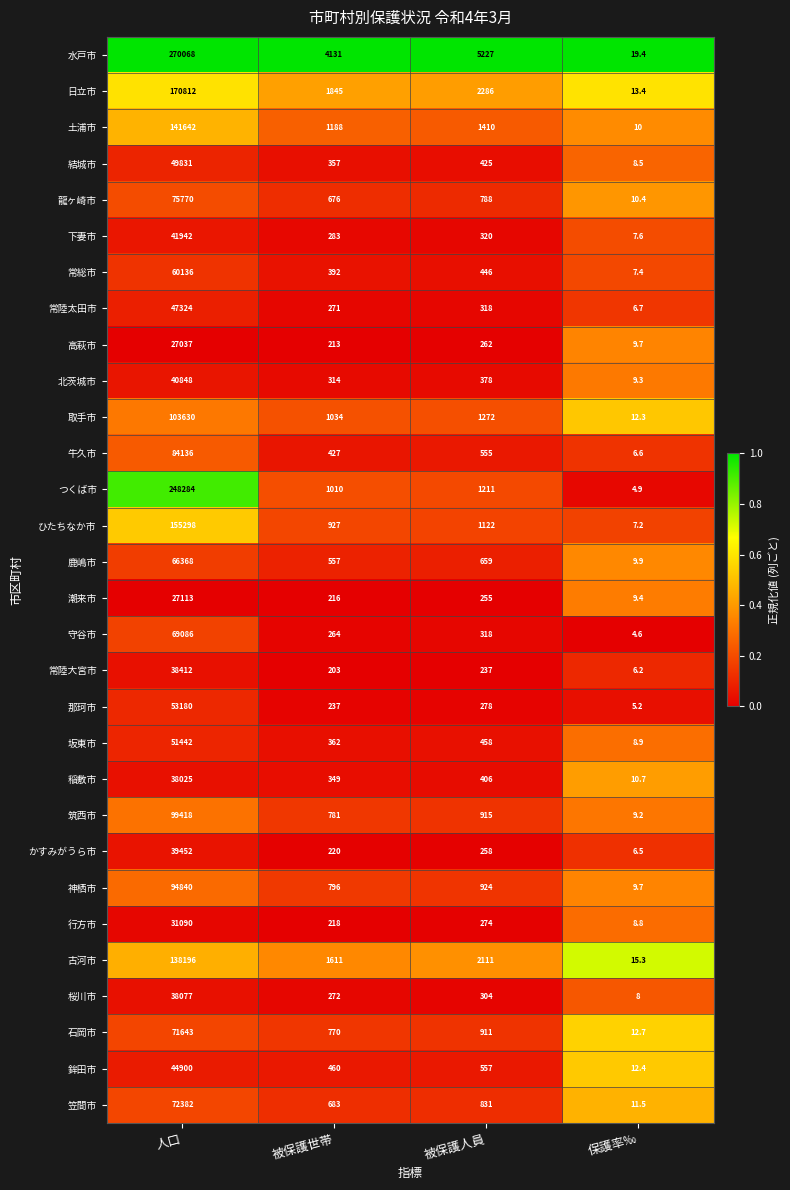

List the series in order of their peak value, highest first.

水戸市, つくば市, 日立市, ひたちなか市, 土浦市, 古河市, 取手市, 筑西市, 神栖市, 牛久市, 龍ヶ崎市, 笠間市, 石岡市, 守谷市, 鹿嶋市, 常総市, 那珂市, 坂東市, 結城市, 常陸太田市, 鉾田市, 下妻市, 北茨城市, かすみがうら市, 常陸大宮市, 桜川市, 稲敷市, 行方市, 潮来市, 高萩市